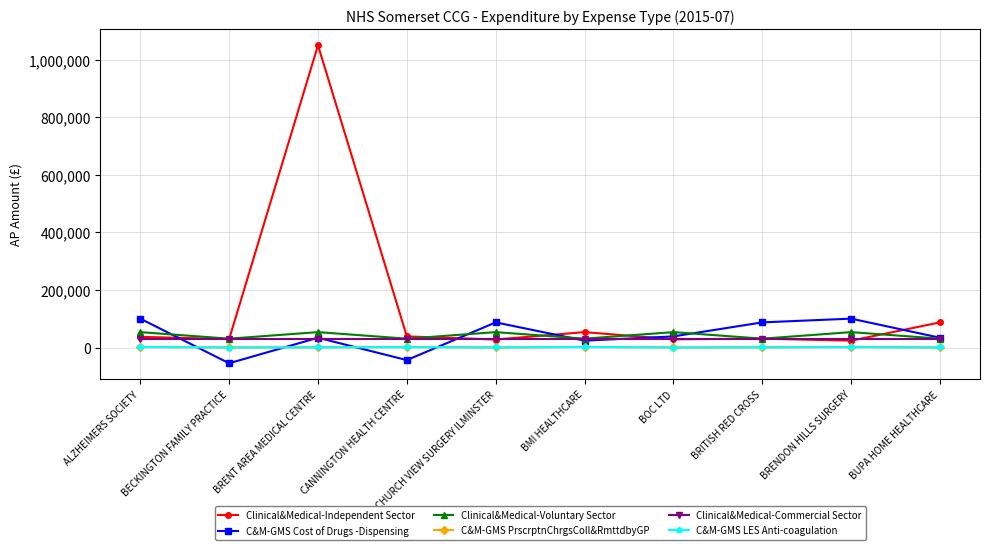

Read the C&M-GMS Cost of Drugs -Dispensing value at BRENDON HILLS SURGERY.

100503.4